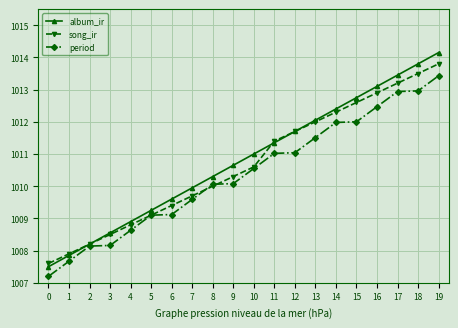

What value does the album_ir series have at 4?

1008.9